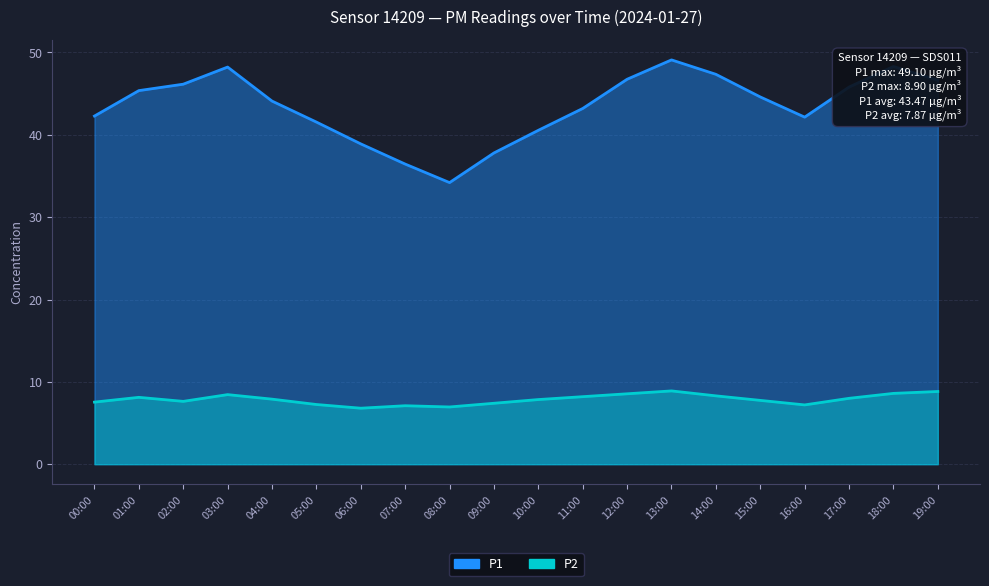

At which category does the chart reach its minimum across all series?

06:00